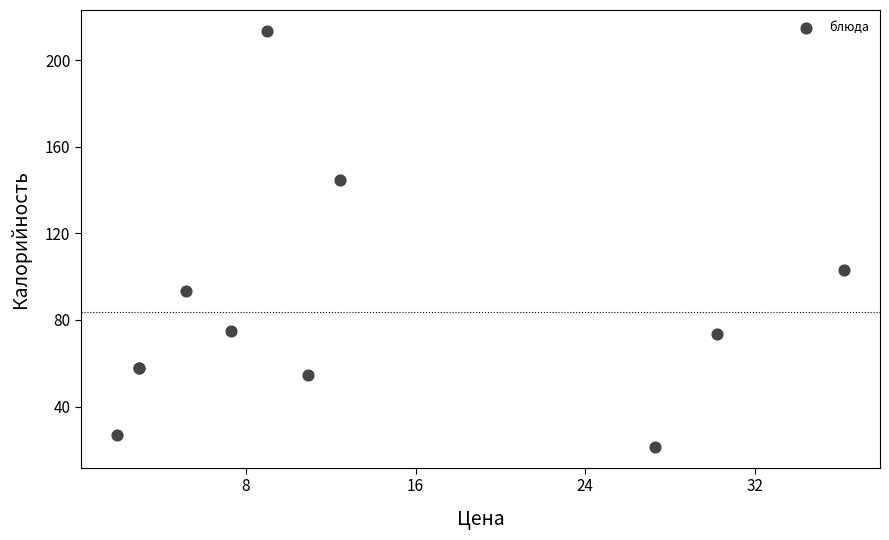

What Y value in the scatter plot is closest to 117?

103.1